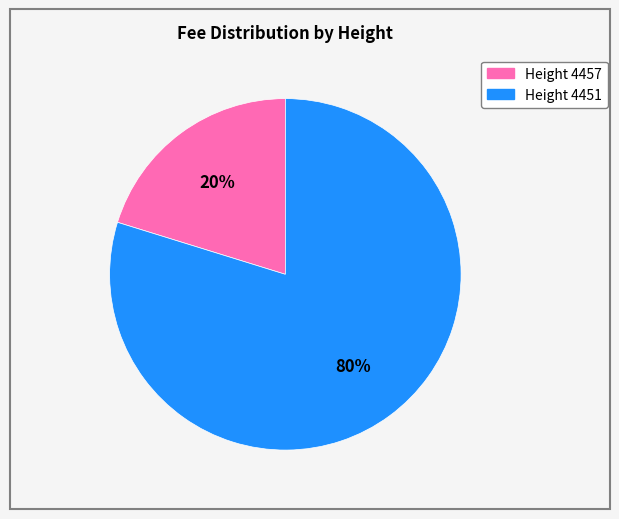

To the nearest percent, what is the average slice percentage?

50%